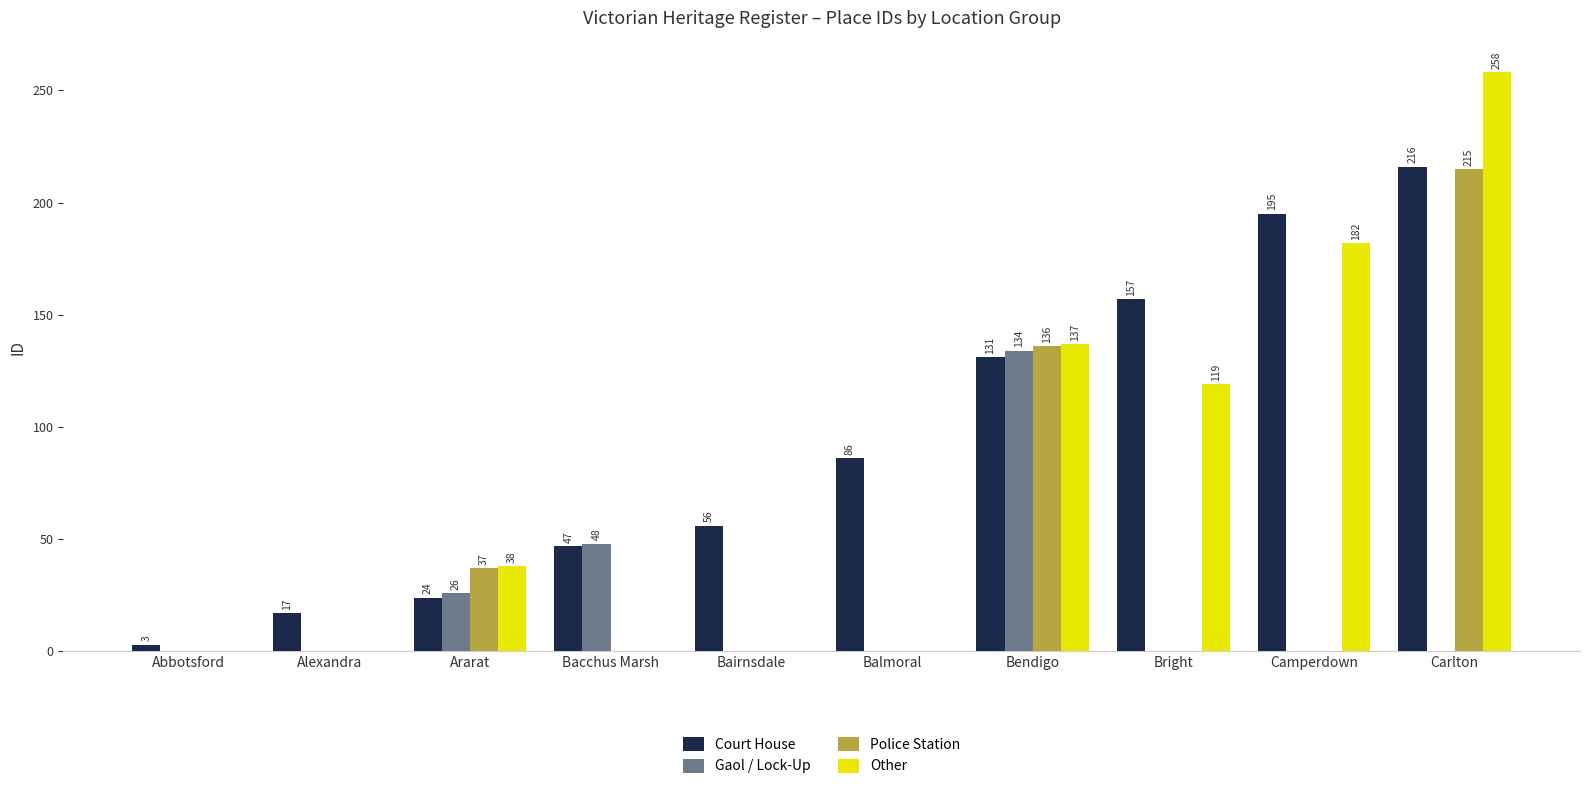

How many groups of bars are there?

10